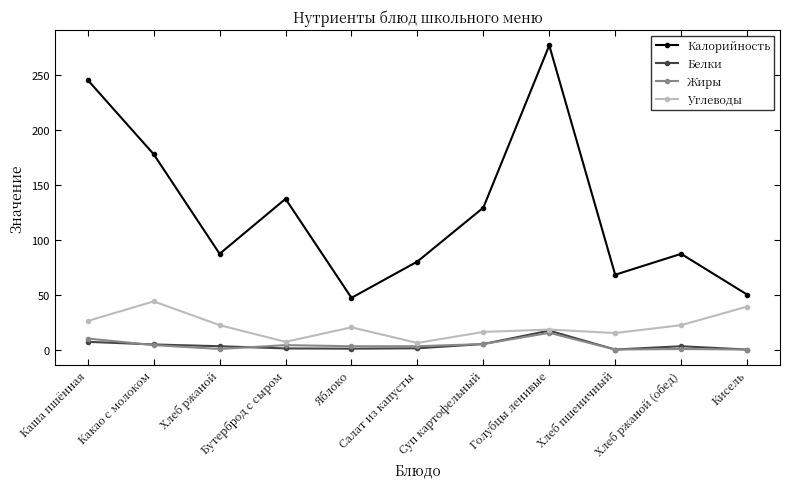

How many interior local valleys does the Калорийность series have?

3